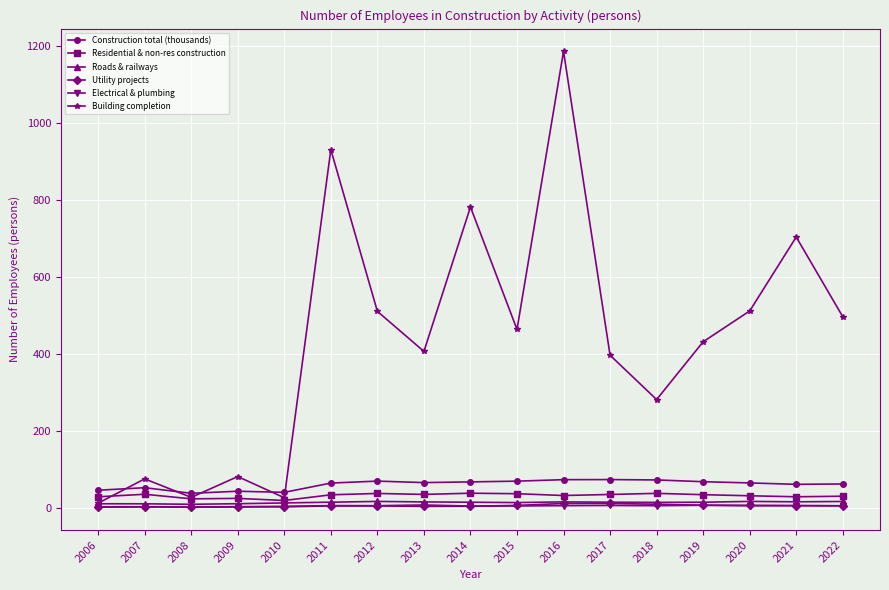

Which series changed the most between 2018 and 2019?

Building completion